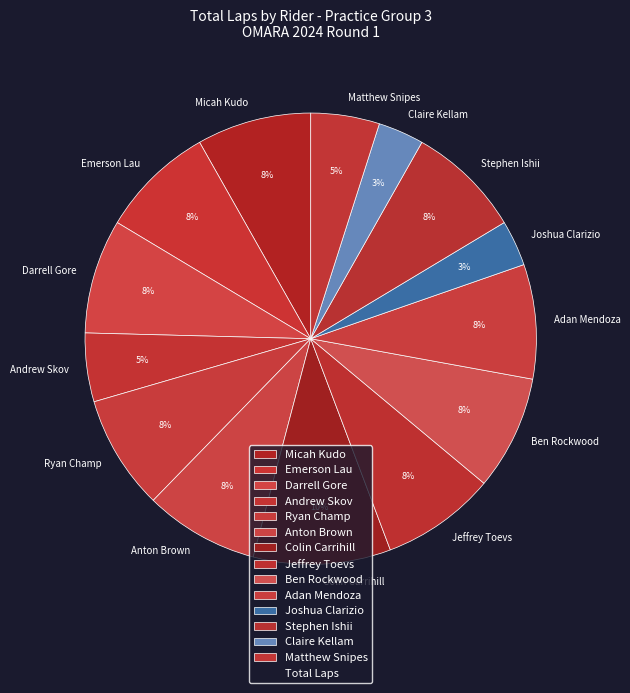

Combined, do Adan Mendoza and Claire Kellam account for over 50%?

No